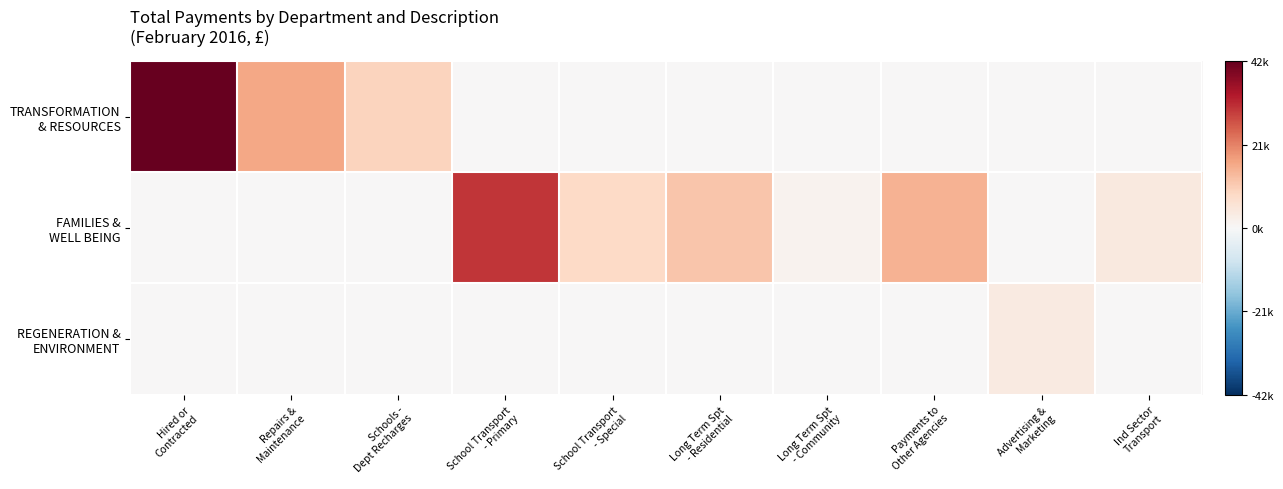

What is the maximum value shown in the chart?

1.0